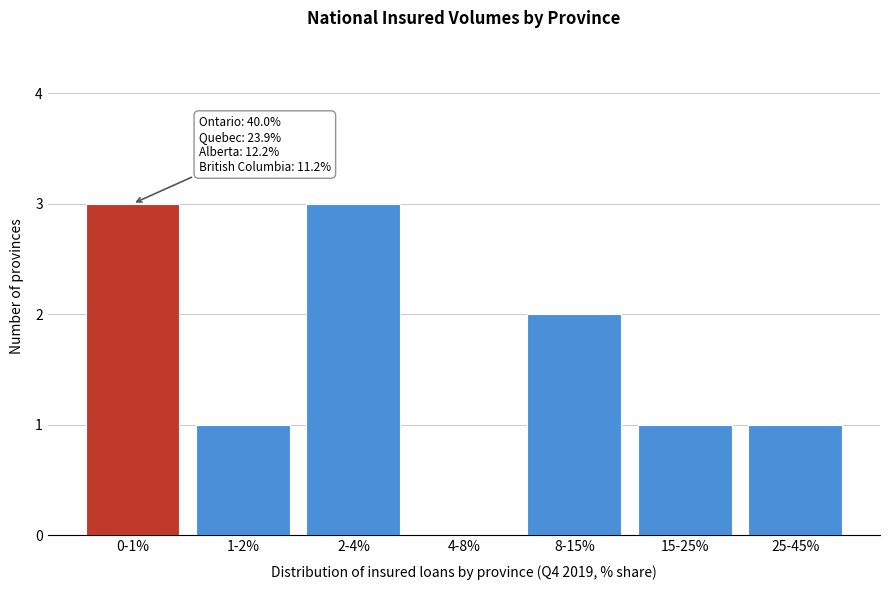

Reading left to right, what are all the values shown in this chart?

0-1%=3	1-2%=1	2-4%=3	4-8%=0	8-15%=2	15-25%=1	25-45%=1